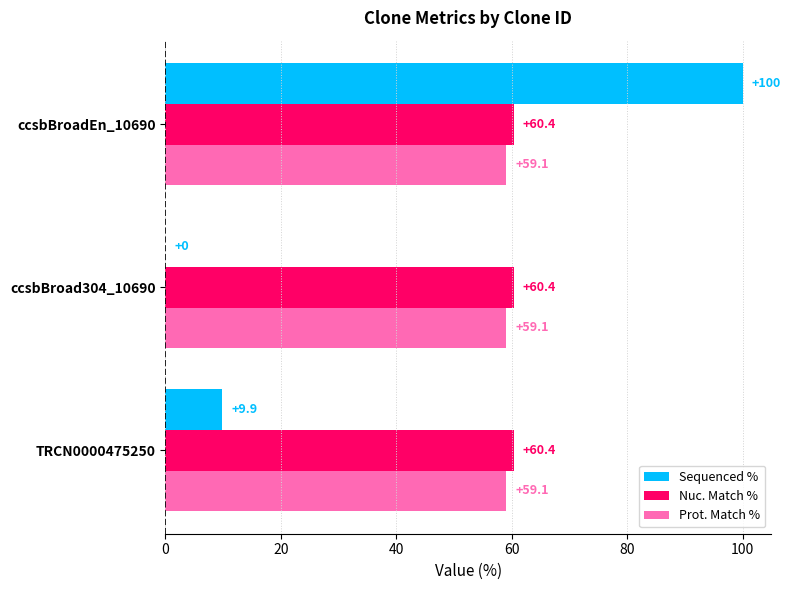

Is it true that Nuc. Match % equals 60.4 at TRCN0000475250?

True